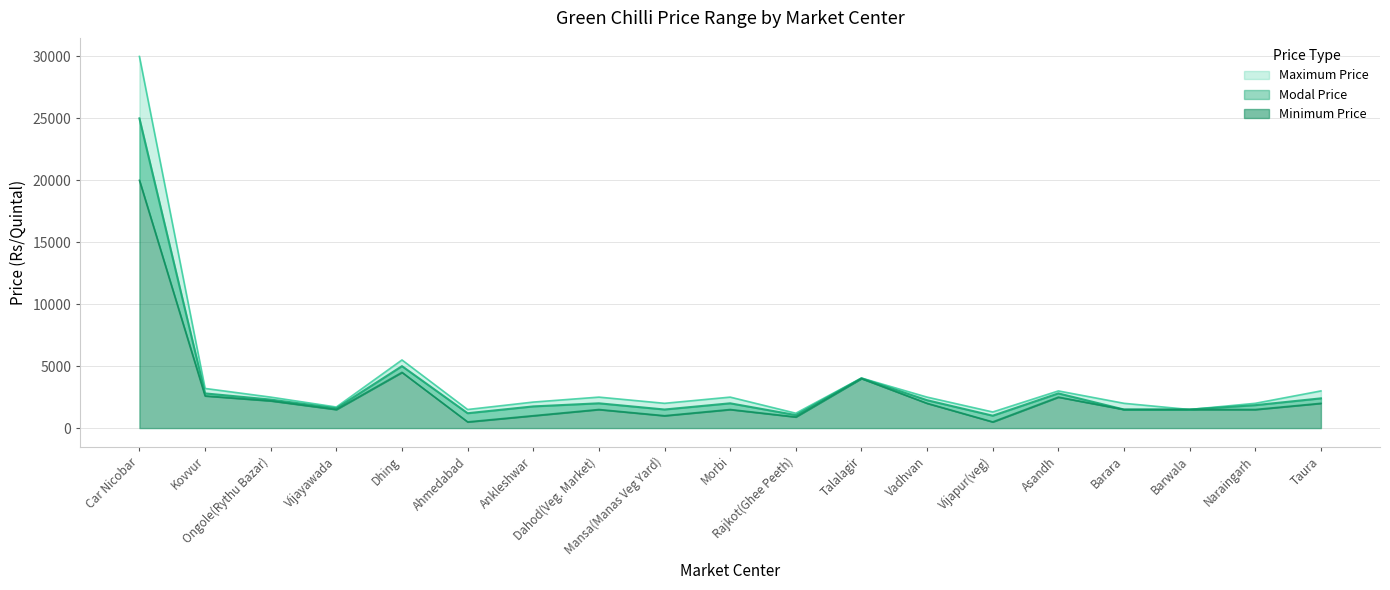

How many categories are shown in the chart?

19